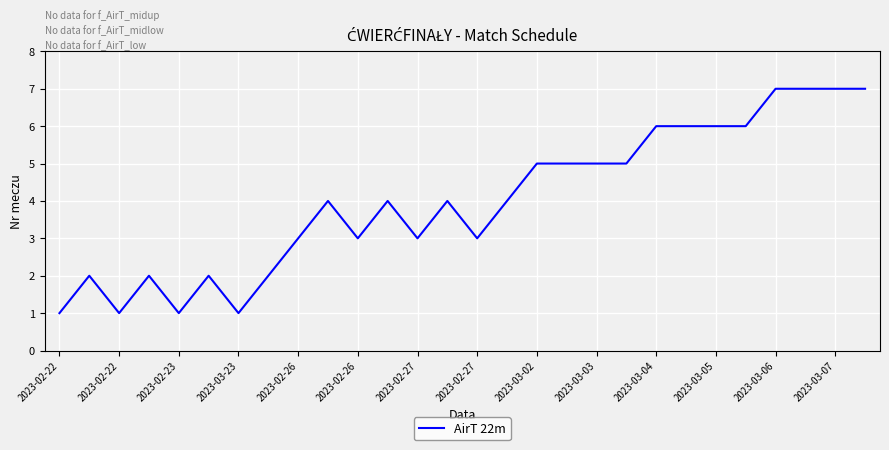

What is the difference between the maximum and minimum values?

6